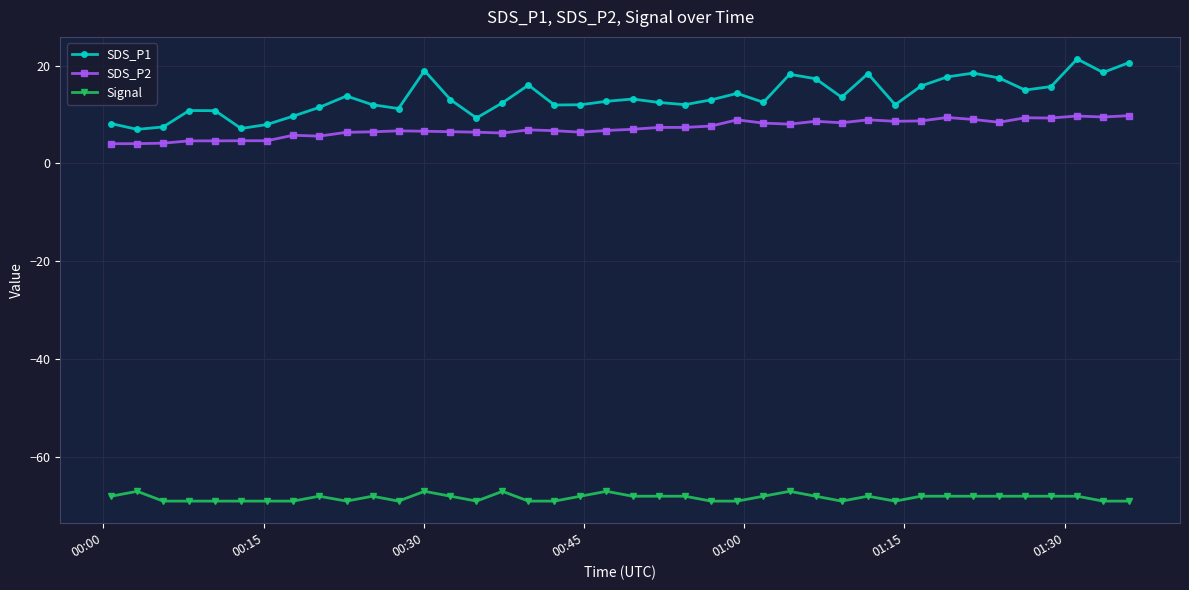

List the series in order of their peak value, highest first.

SDS_P1, SDS_P2, Signal